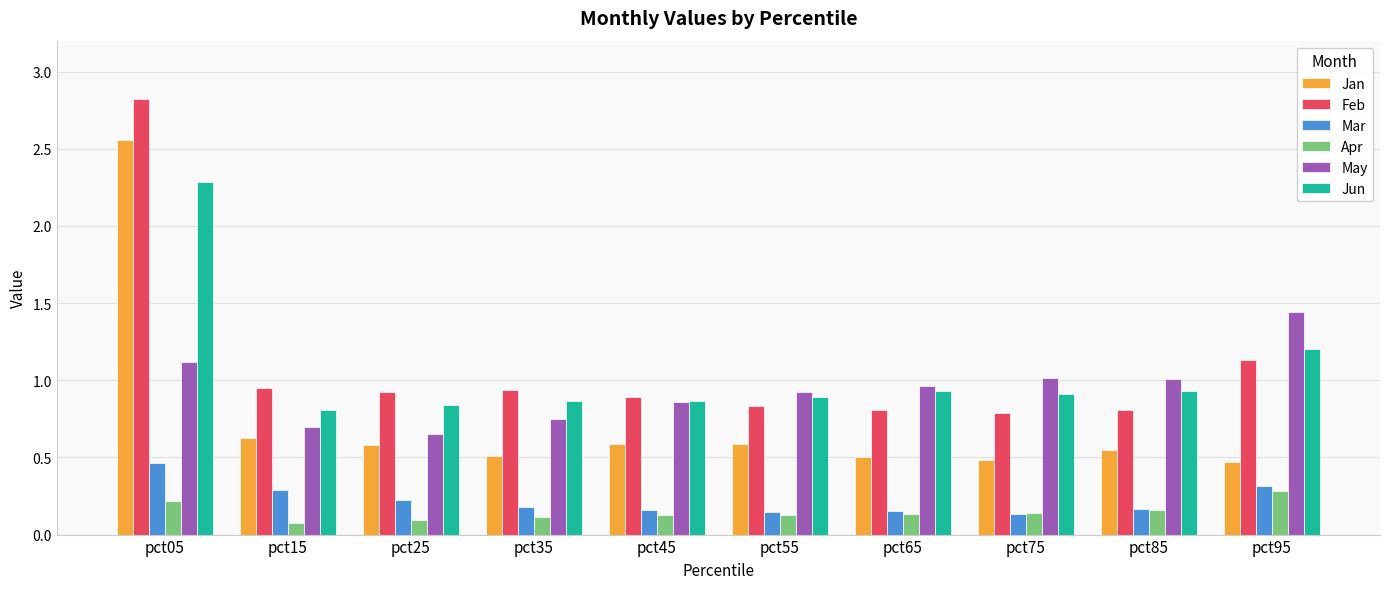

How many groups of bars are there?

10